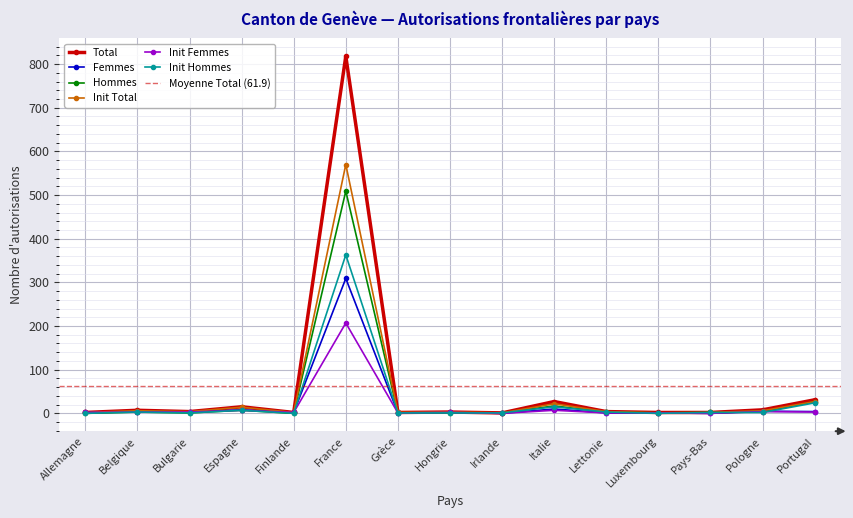

What is the spread (max minus min) of values at Portugal?

28